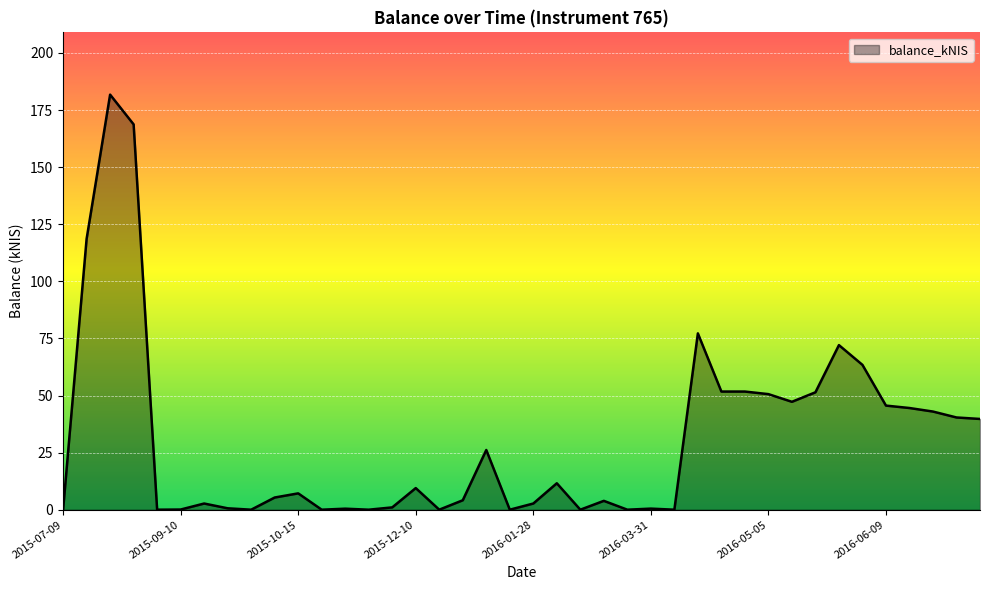

Does the chart display data point markers on the line(s)?

No